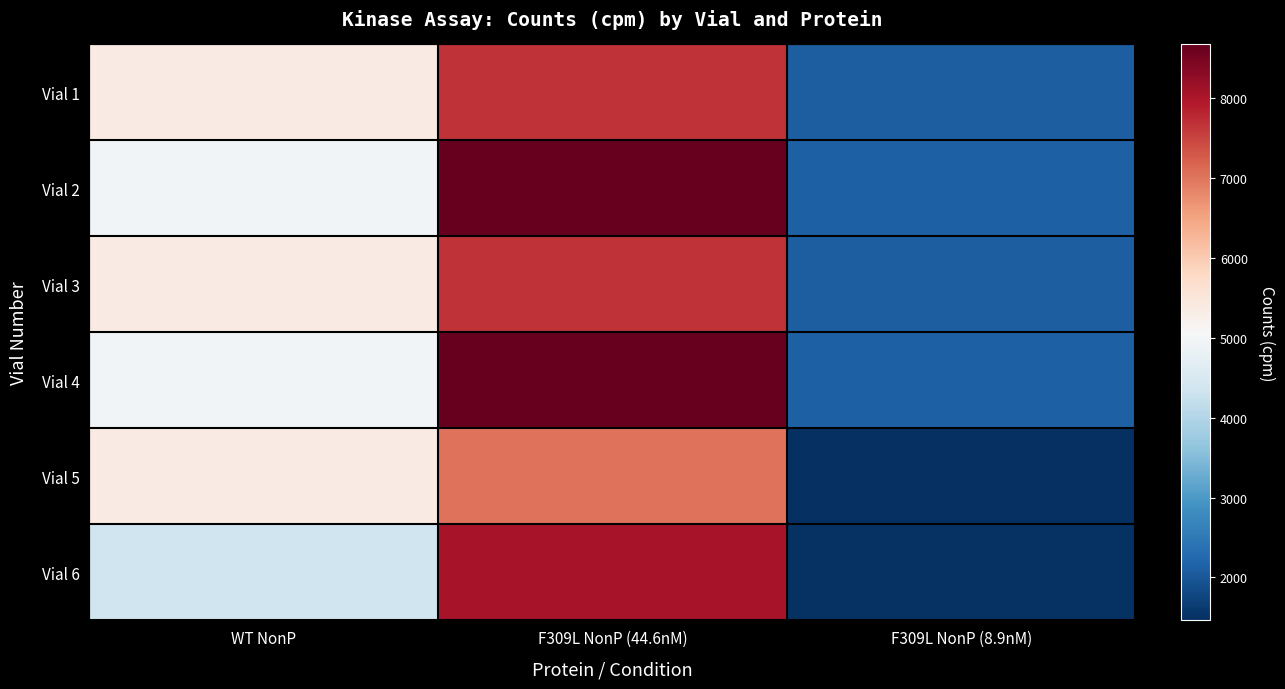

What is the total value across all series at WT NonP?

30355